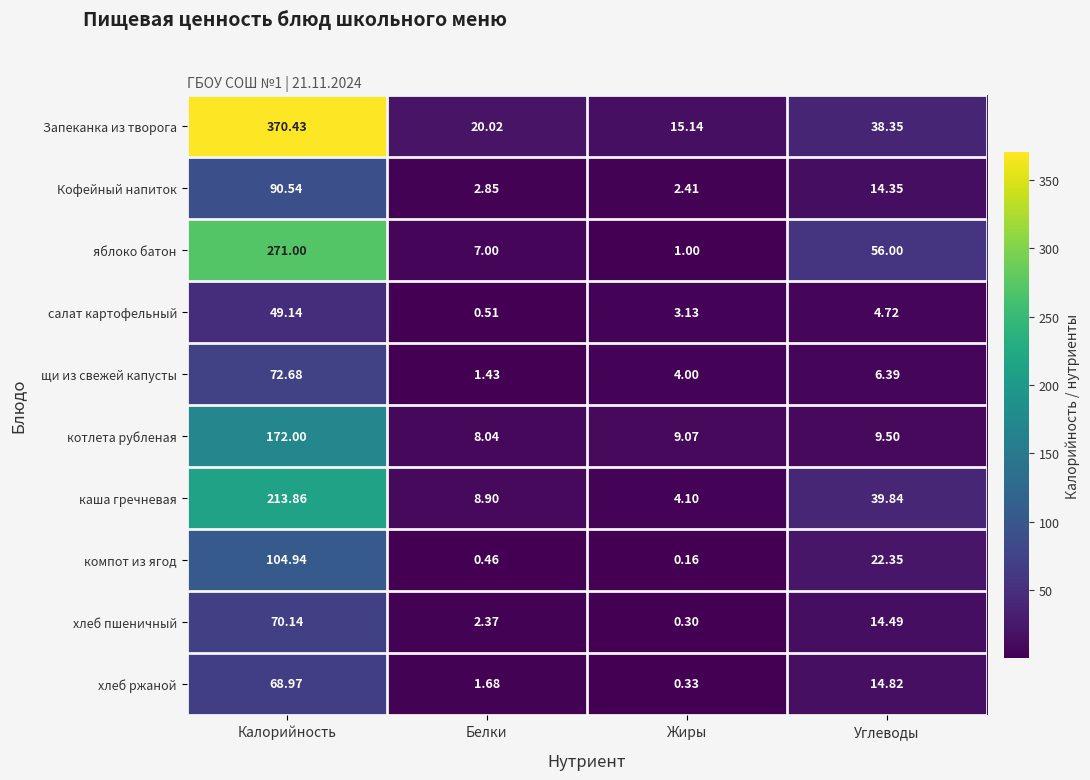

At which label is хлеб ржаной closest to 34?

Углеводы